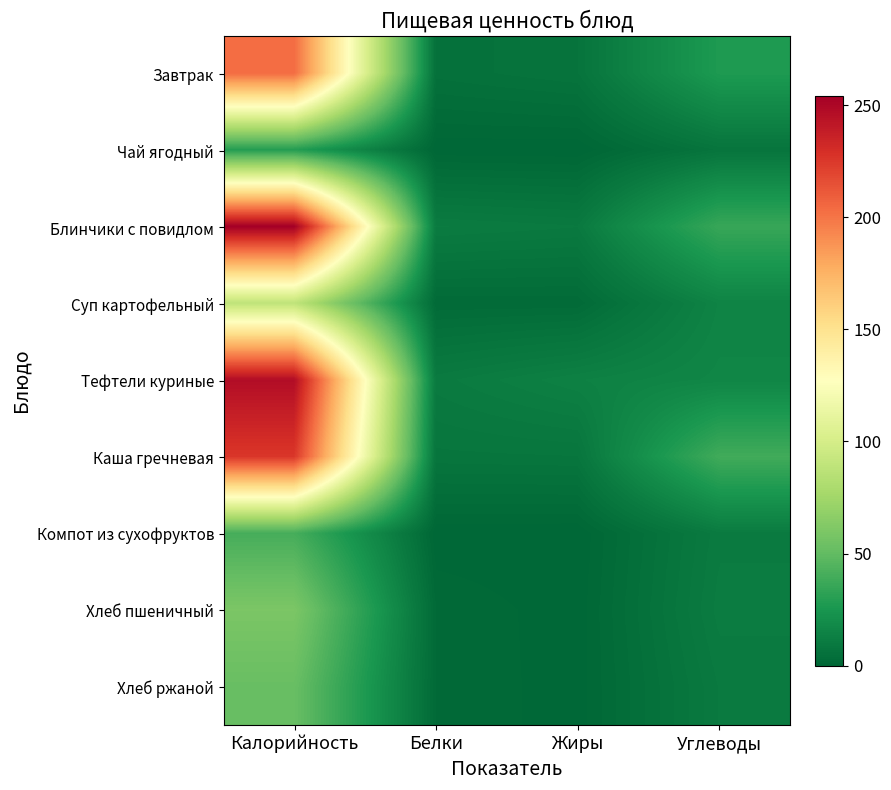

List the series in order of their peak value, highest first.

Блинчики с повидлом, Тефтели куриные, Каша гречневая, Завтрак, Суп картофельный, Хлеб пшеничный, Хлеб ржаной, Компот из сухофруктов, Чай ягодный